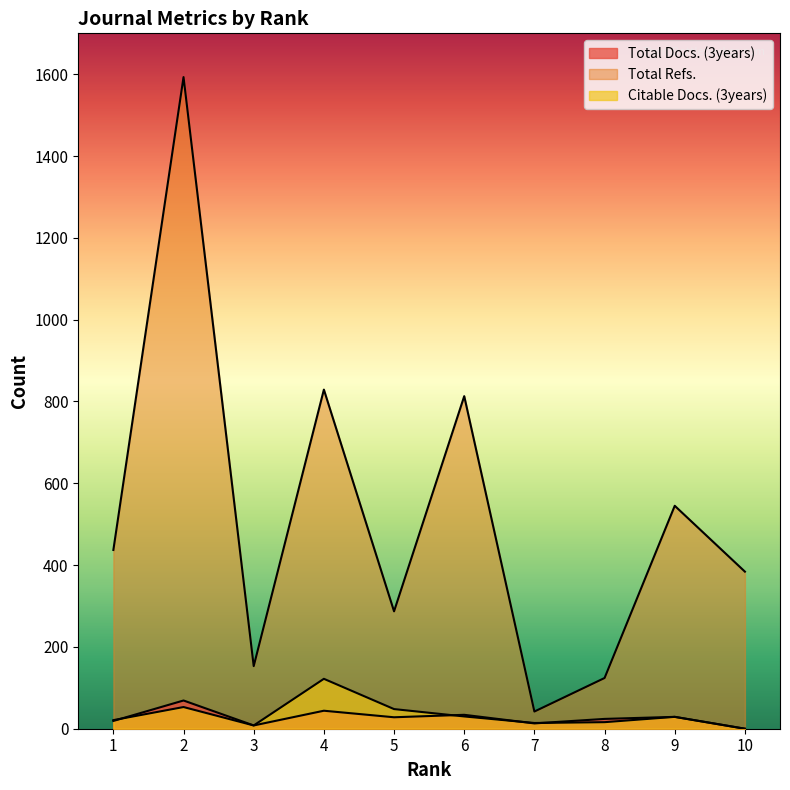

Reading left to right, extract all data points from this chart.

Total Docs. (3years): 19	69	8	44	28	34	13	24	29	0
Total Refs.: 437	1593	153	829	287	813	42	124	545	384
Citable Docs. (3years): 21	53	8	122	48	30	14	16	29	0